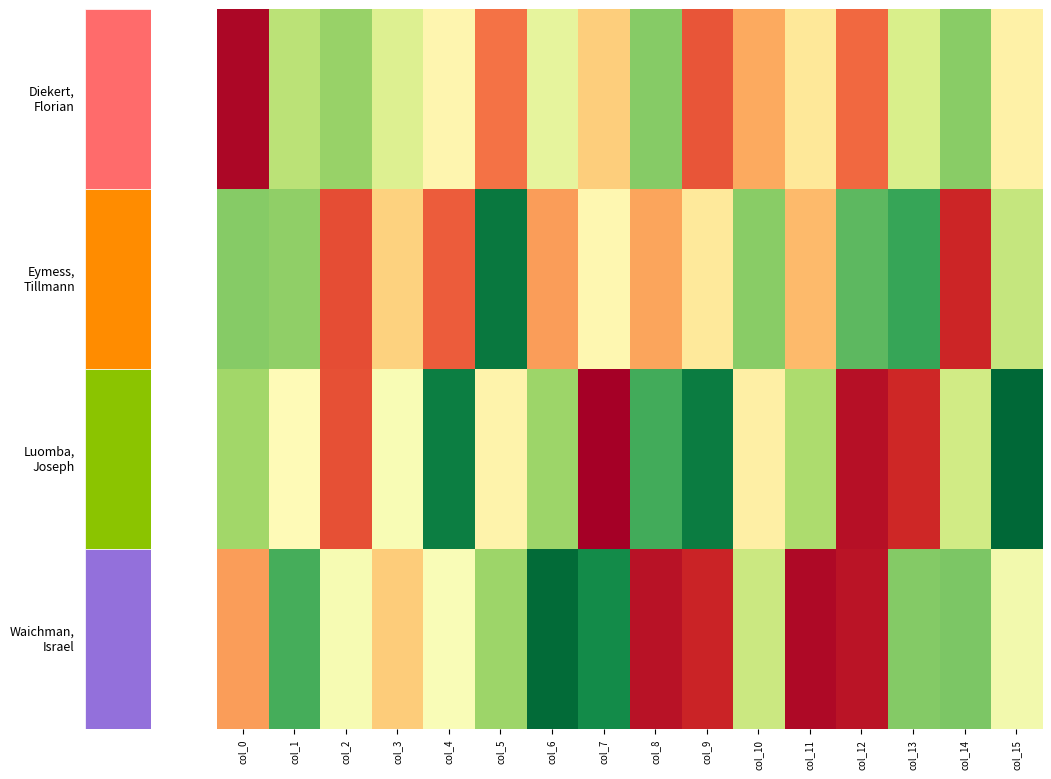

What is the greatest value displayed?

1.0